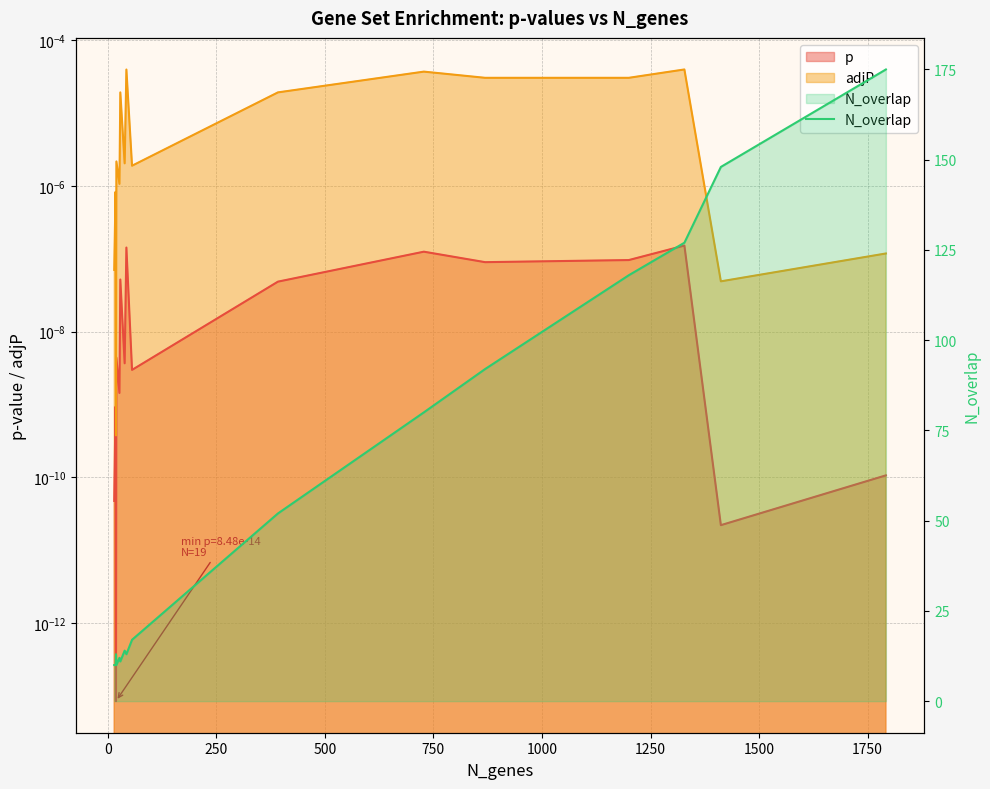

Reading left to right, extract all data points from this chart.

10	10	13	10	12	11	14	13	17	52	80	92	118	127	148	175